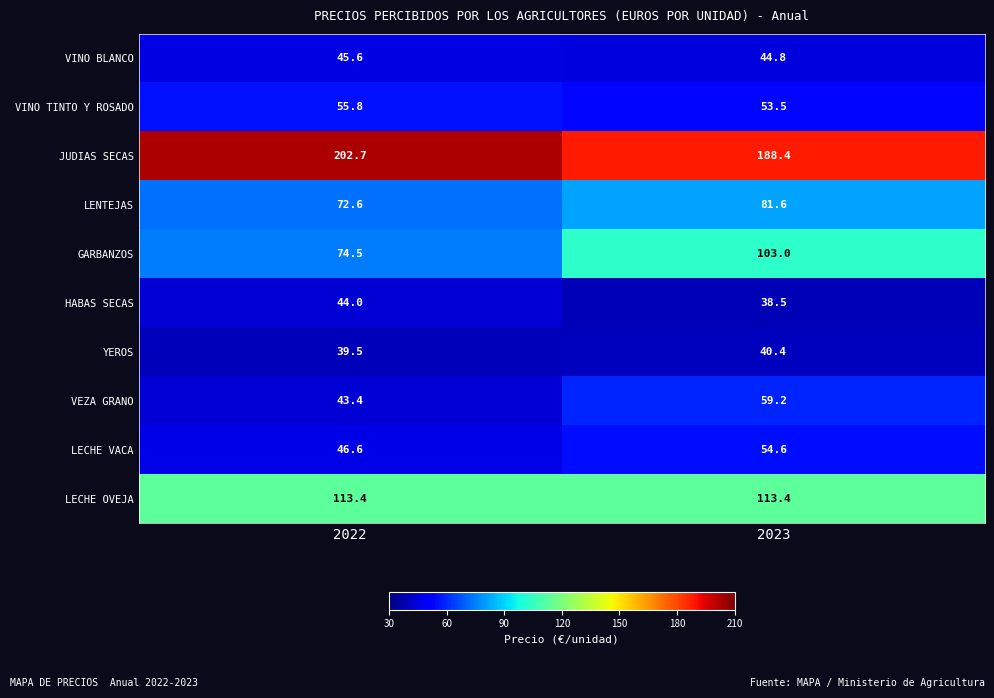

The value of GARBANZOS at 2023 is 28.3. True or false?

False